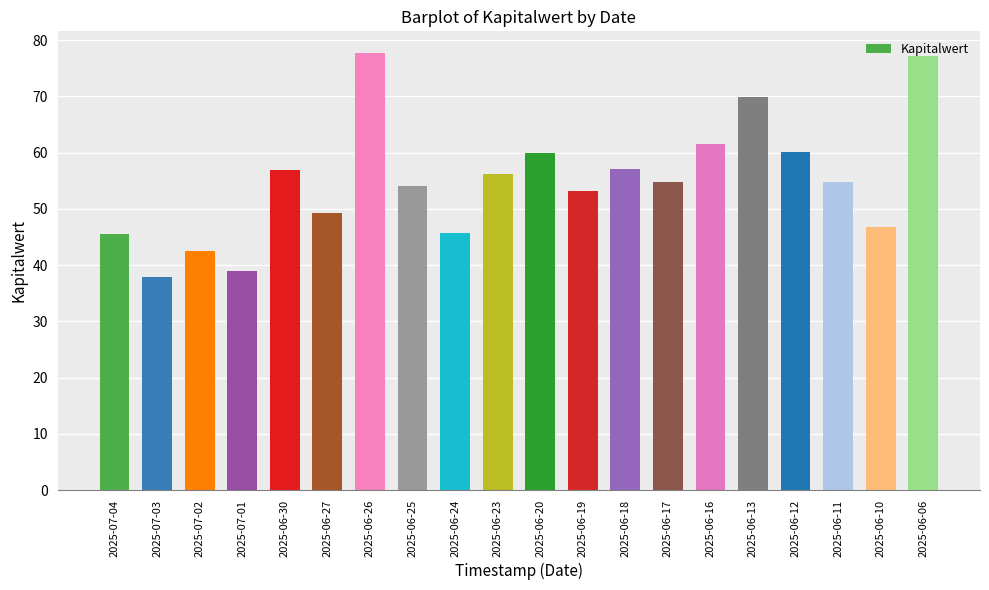

What is the sum of all values?

1100.0